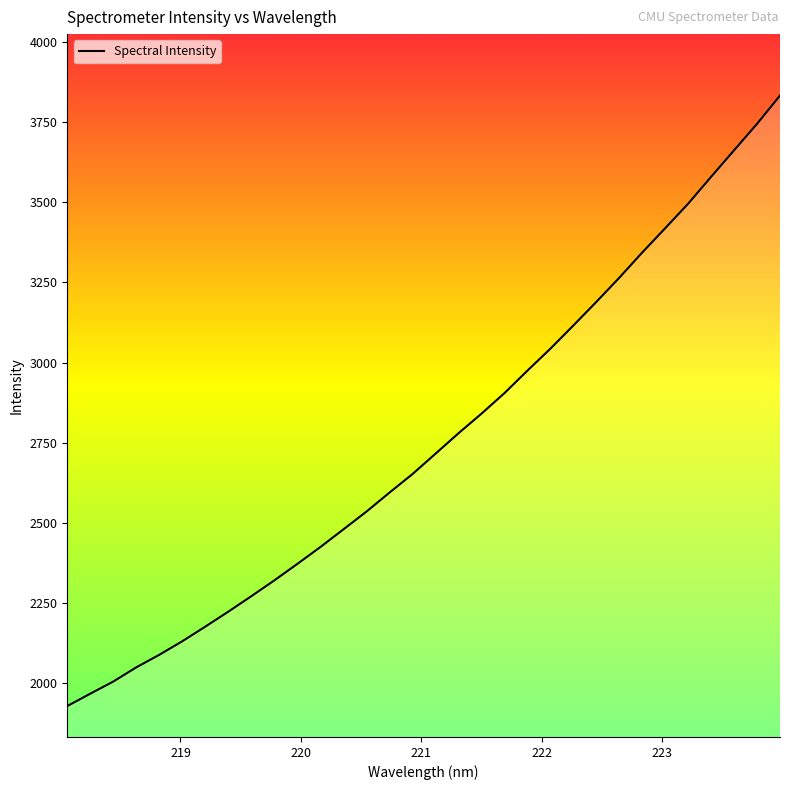

What is the difference between the second highest and minimum values?

1815.5